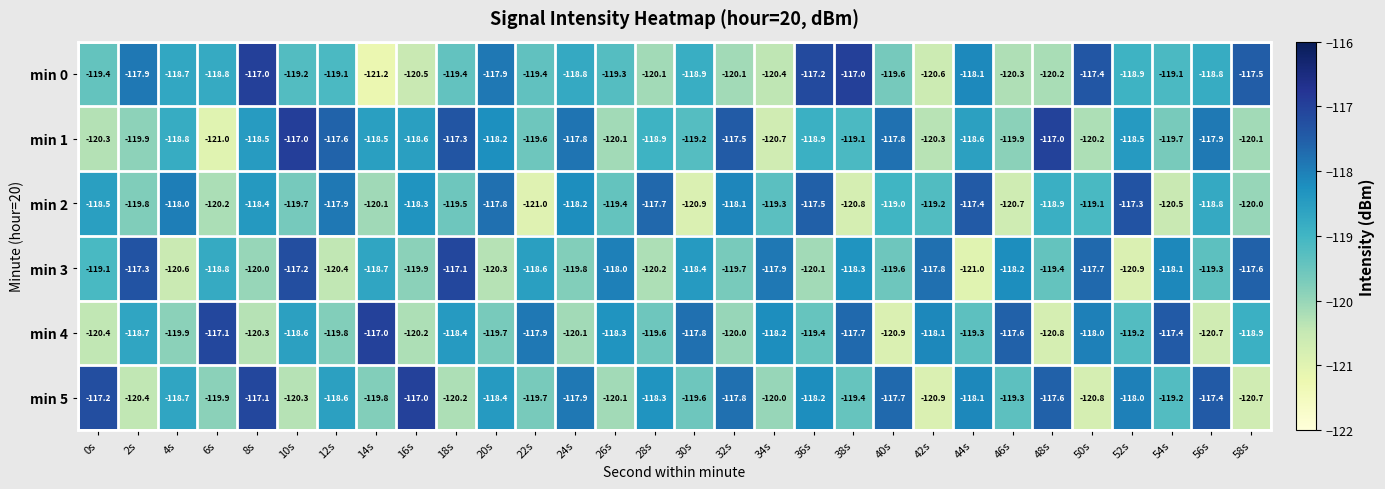

True or false: min 3 has a value of -117.3 at 2s.

True